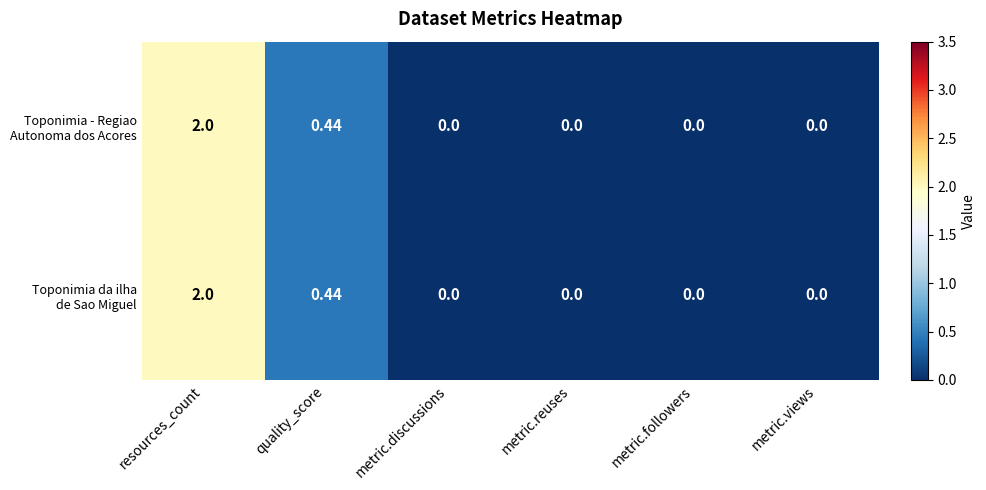

Which label corresponds to the largest value in the chart?

resources_count